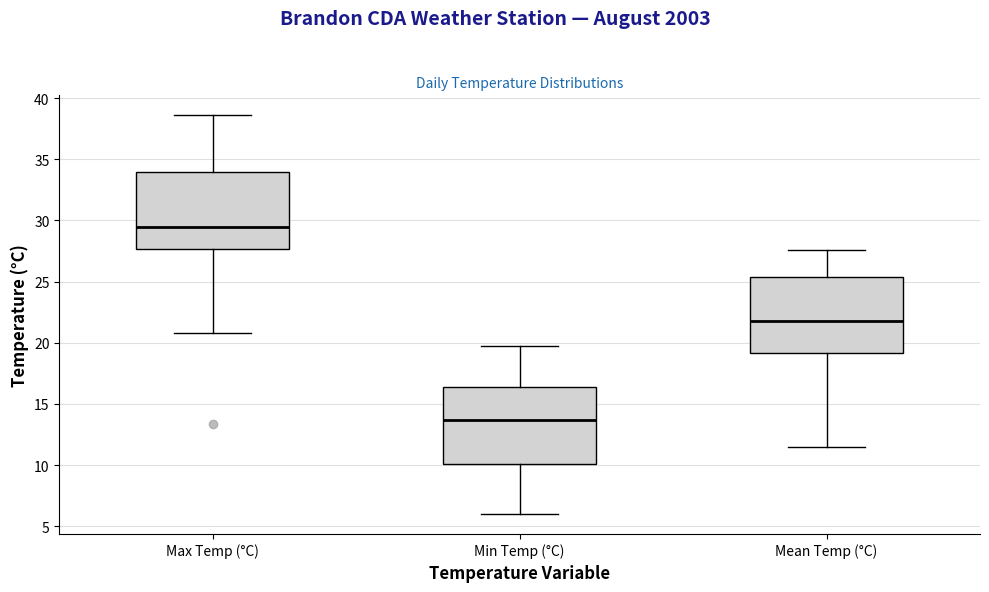

Which box has the highest median line?

Max Temp (°C)